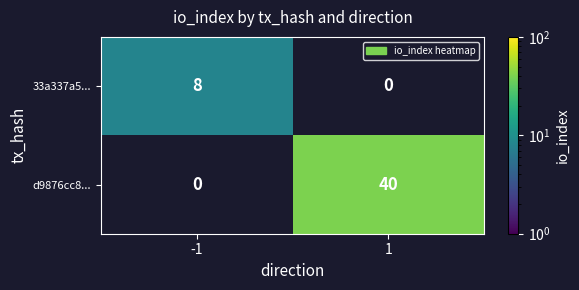

True or false: 33a337a5... has a value of 5 at 1.

False